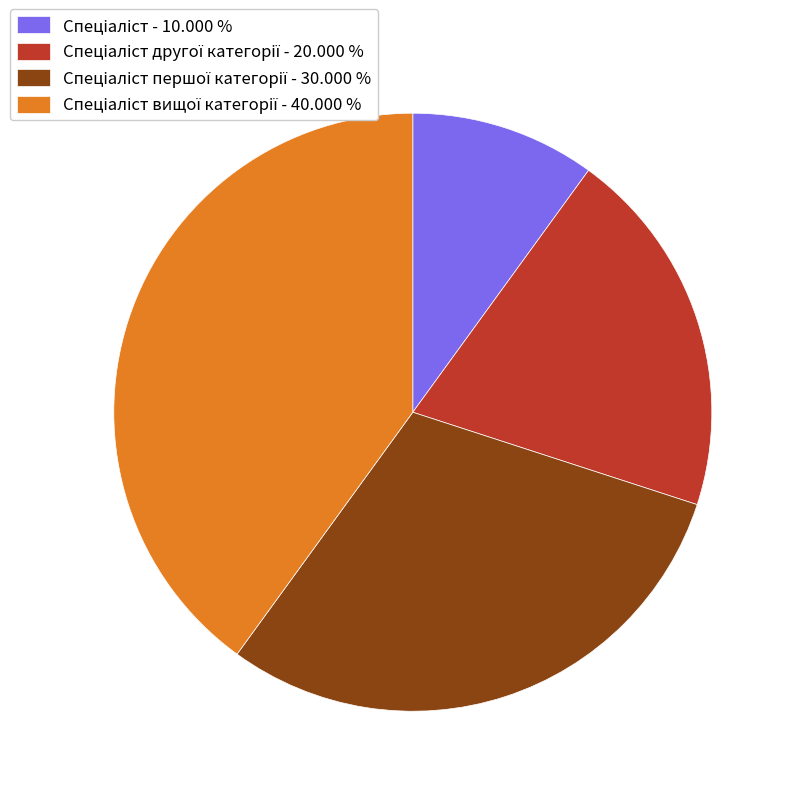

Is there a majority slice in this chart?

No